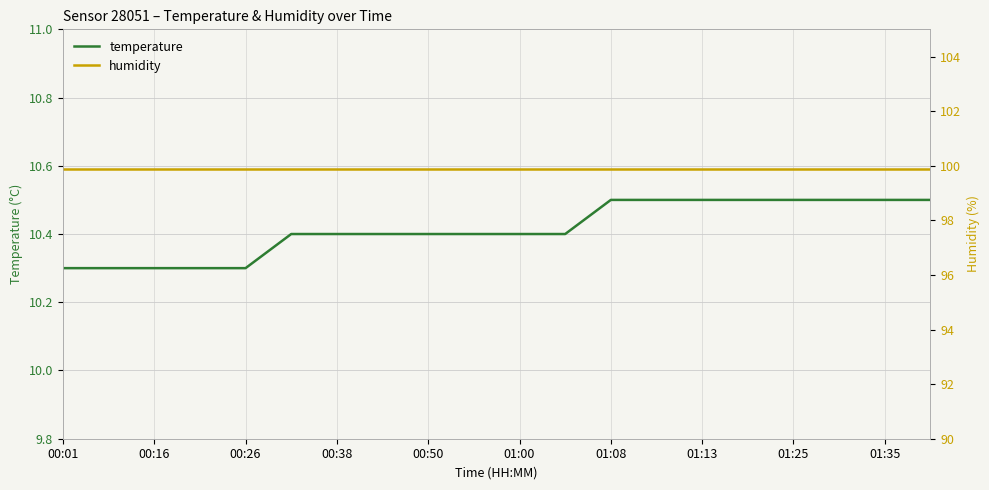

What is the minimum value for temperature?

10.3